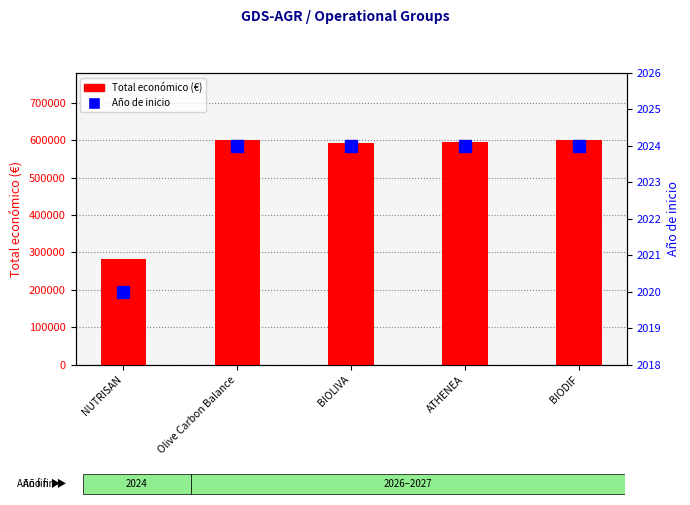

What is the difference between the maximum and second lowest values in the Total económico (€) series?

7517